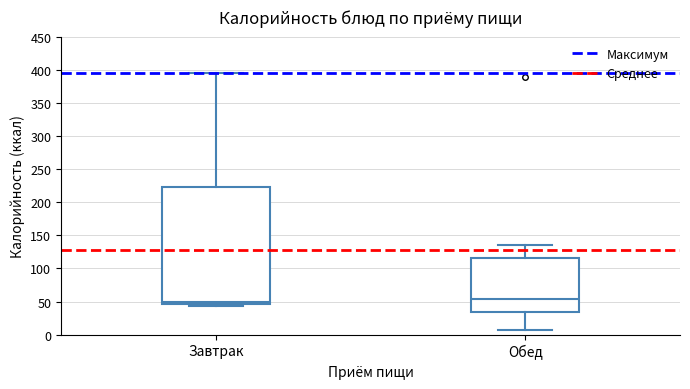

Where does the median line of the box for Обед sit on the y-axis? The values are not printed on the chart, so give them approximately, as read against the axis.

55